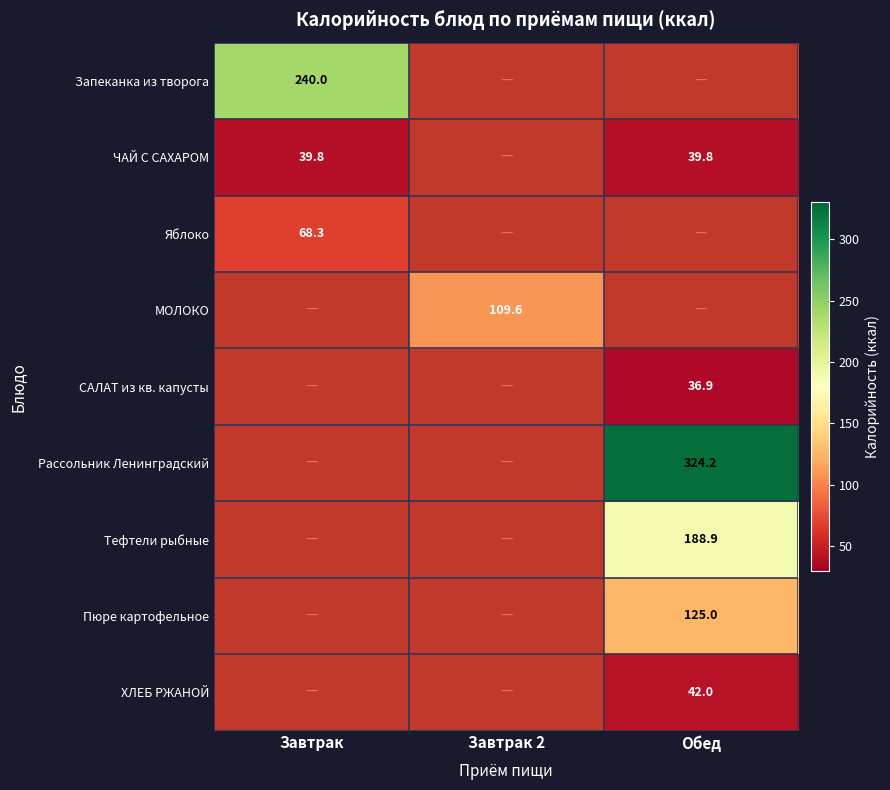

The value of ЧАЙ С САХАРОМ at Обед is 15.7. True or false?

False